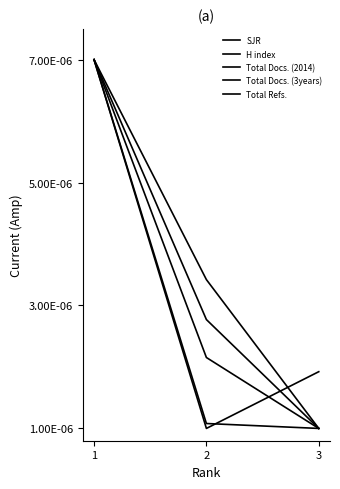

Does the chart have visible grid lines?

No